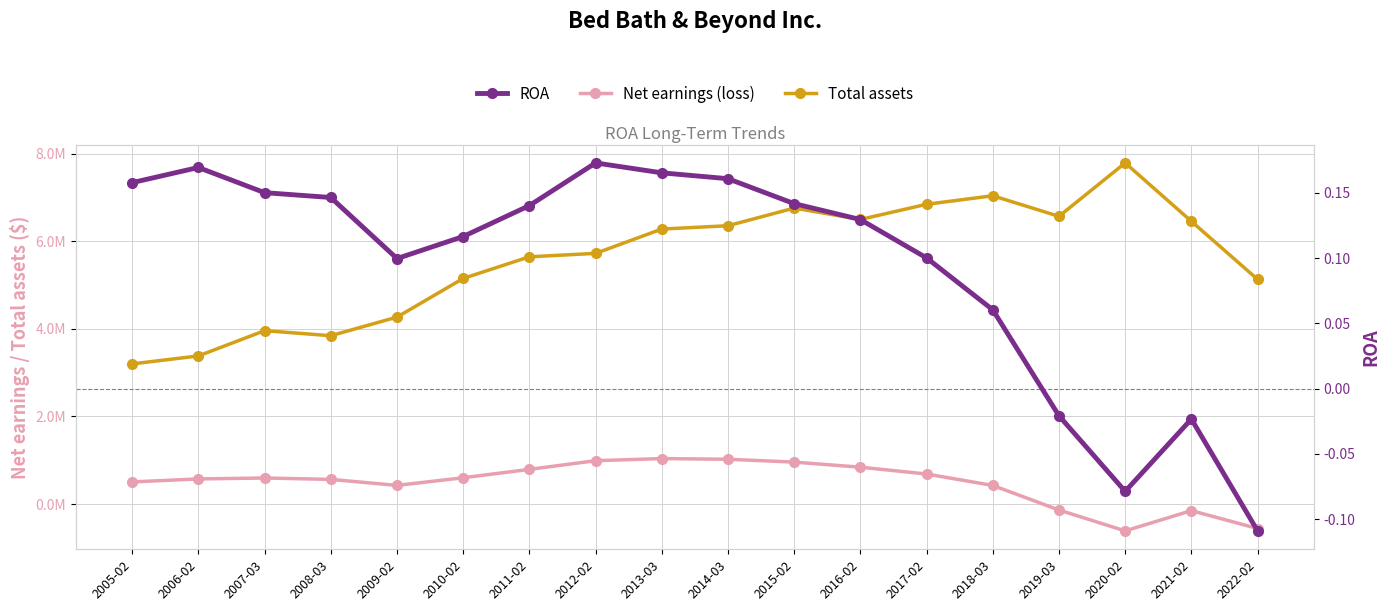

Which series has the largest total across all categories?

Total assets